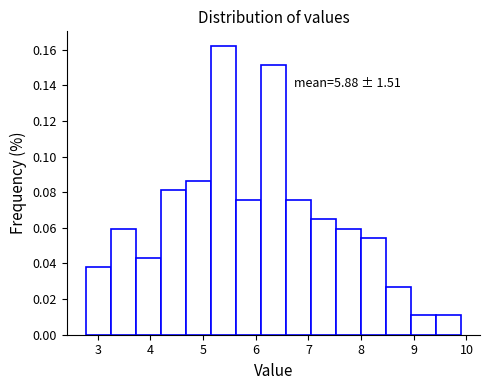

Which range on the x-axis has the tallest bar?

5.1 to 5.6